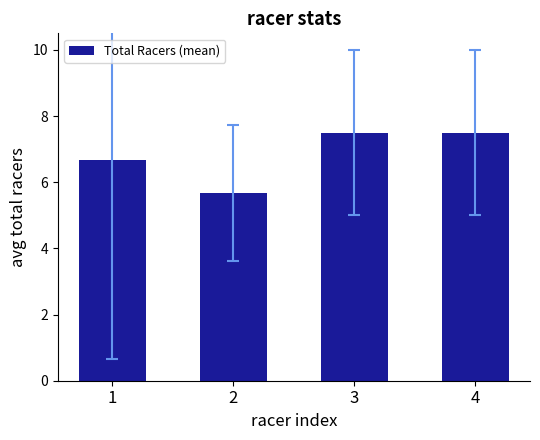

At which label does the data first exceed 7?

3